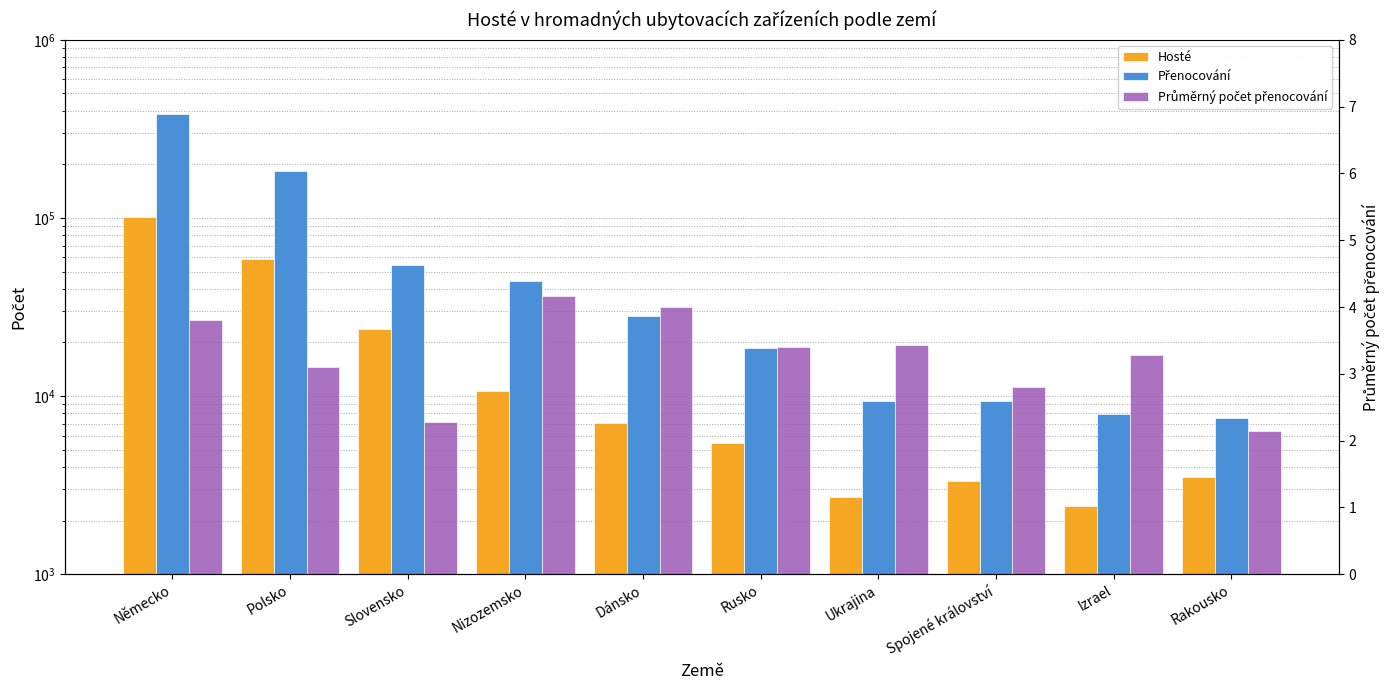

What is the sum of all Průměrný počet přenocování values?

32.4